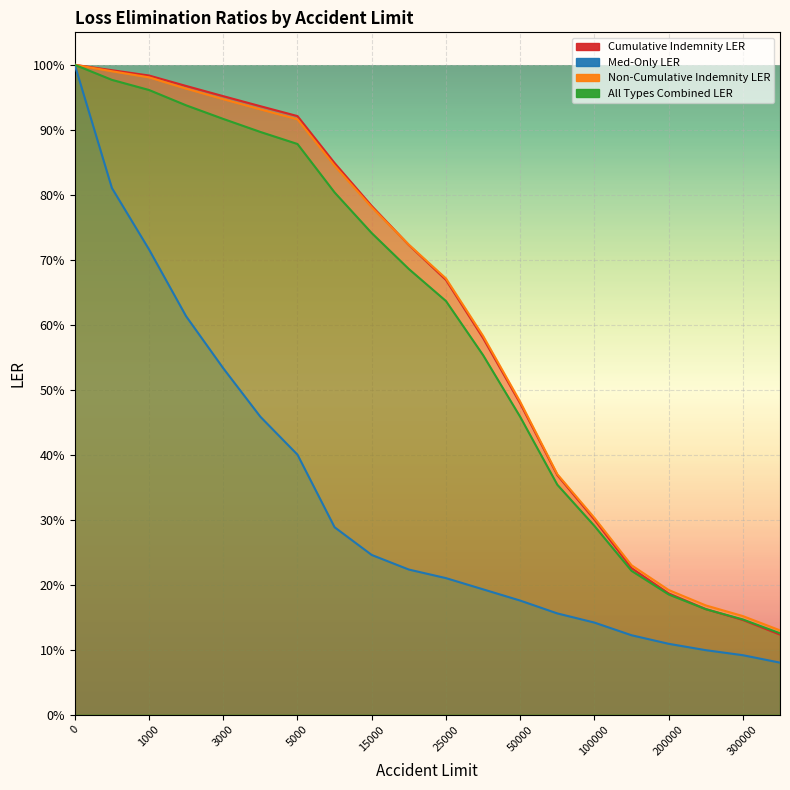

Is it true that All Types Combined LER equals 0.7 at 50000?

False